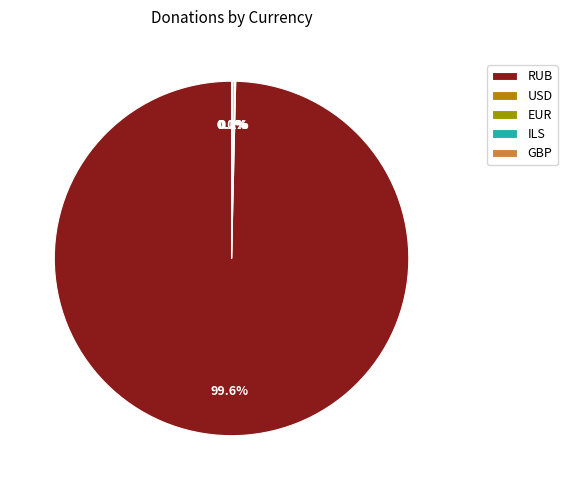

To the nearest percent, what is the difference between the GBP and RUB slice percentages?

100%